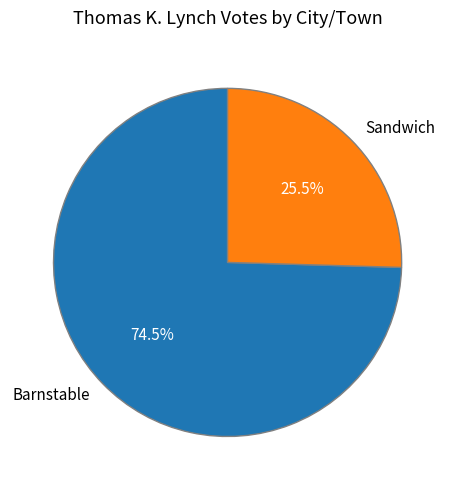

Which slice is the largest?

Barnstable